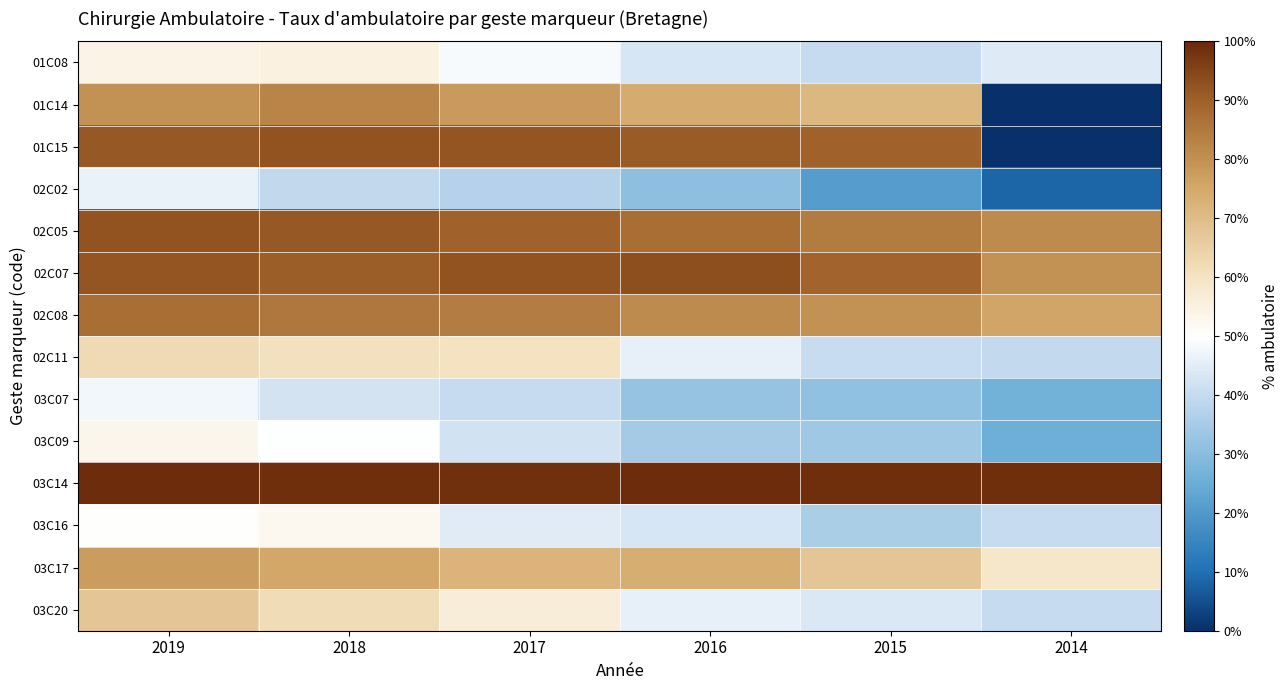

What is the maximum value shown in the chart?

1.0